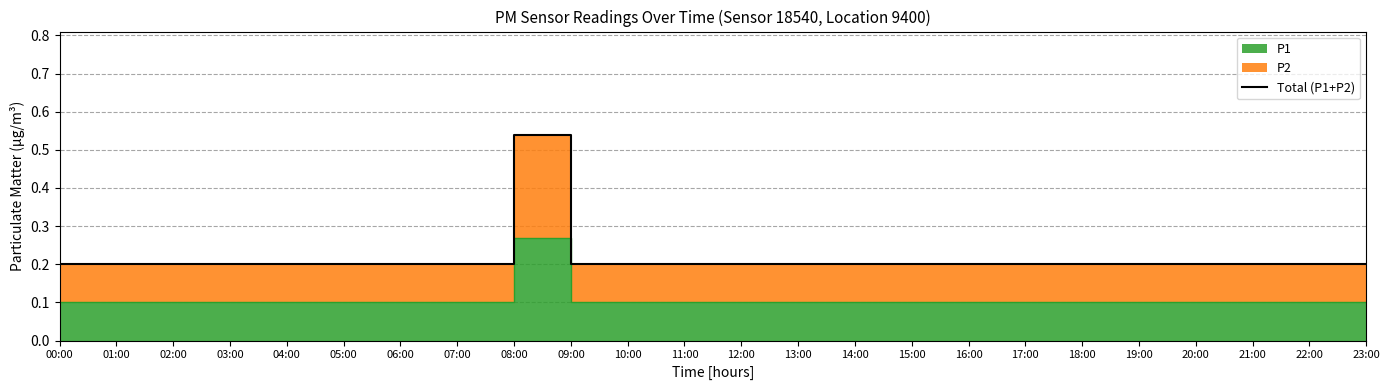

Reading right to left, what are all the values shown in this chart?

23:00=0.2	22:00=0.2	21:00=0.2	20:00=0.2	19:00=0.2	18:00=0.2	17:00=0.2	16:00=0.2	15:00=0.2	14:00=0.2	13:00=0.2	12:00=0.2	11:00=0.2	10:00=0.2	09:00=0.2	08:00=0.5	07:00=0.2	06:00=0.2	05:00=0.2	04:00=0.2	03:00=0.2	02:00=0.2	01:00=0.2	00:00=0.2